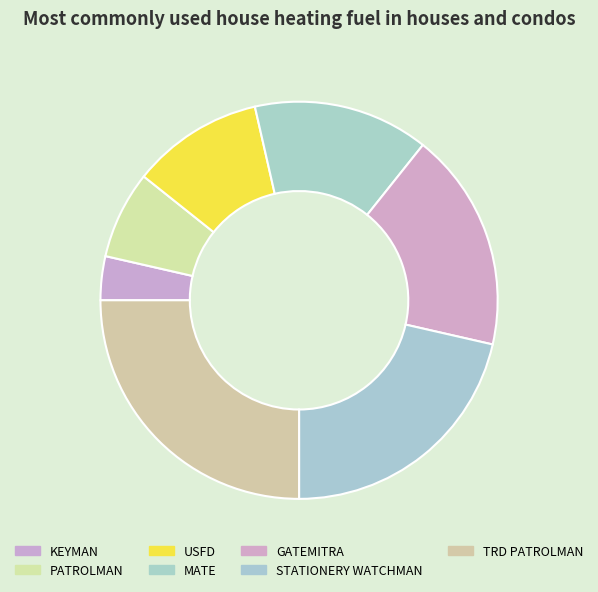

What percentage is NOT represented by GATEMITRA?

82.1%